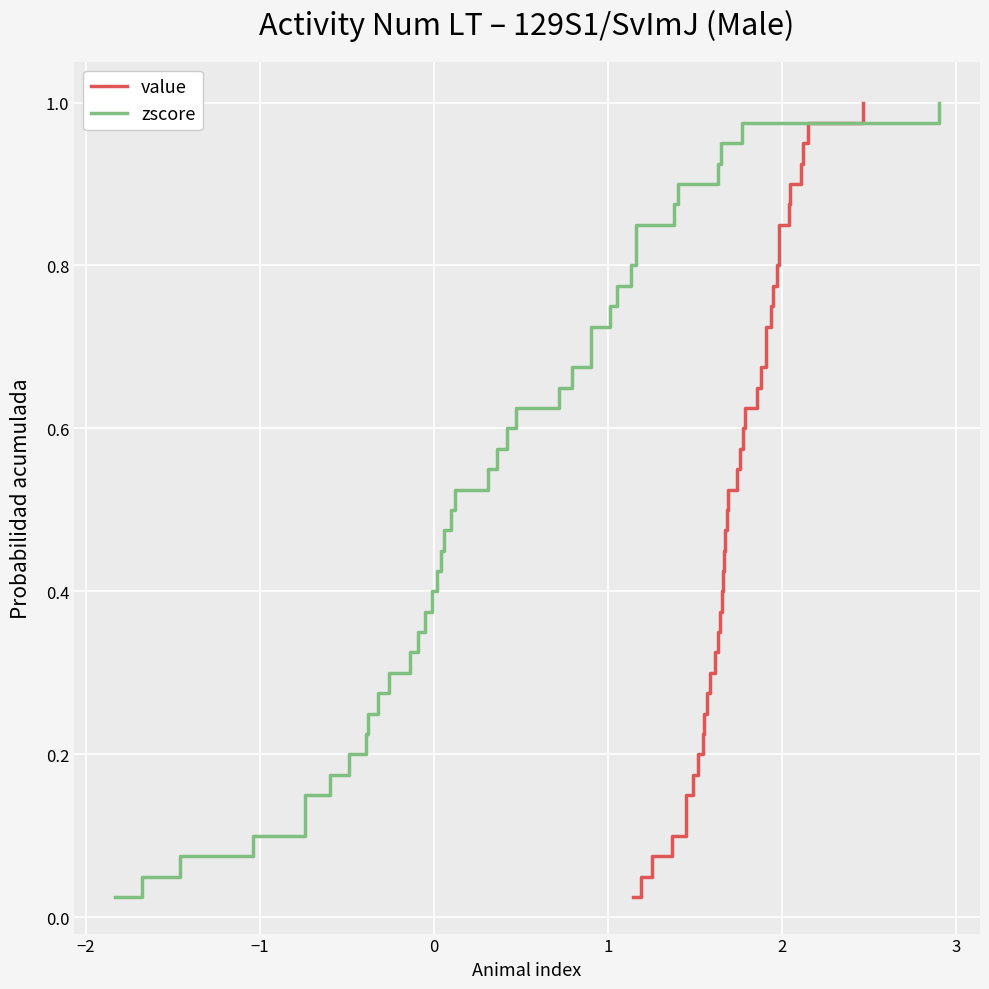

Is the value of value at 24 greater than the value of zscore at 38?

No